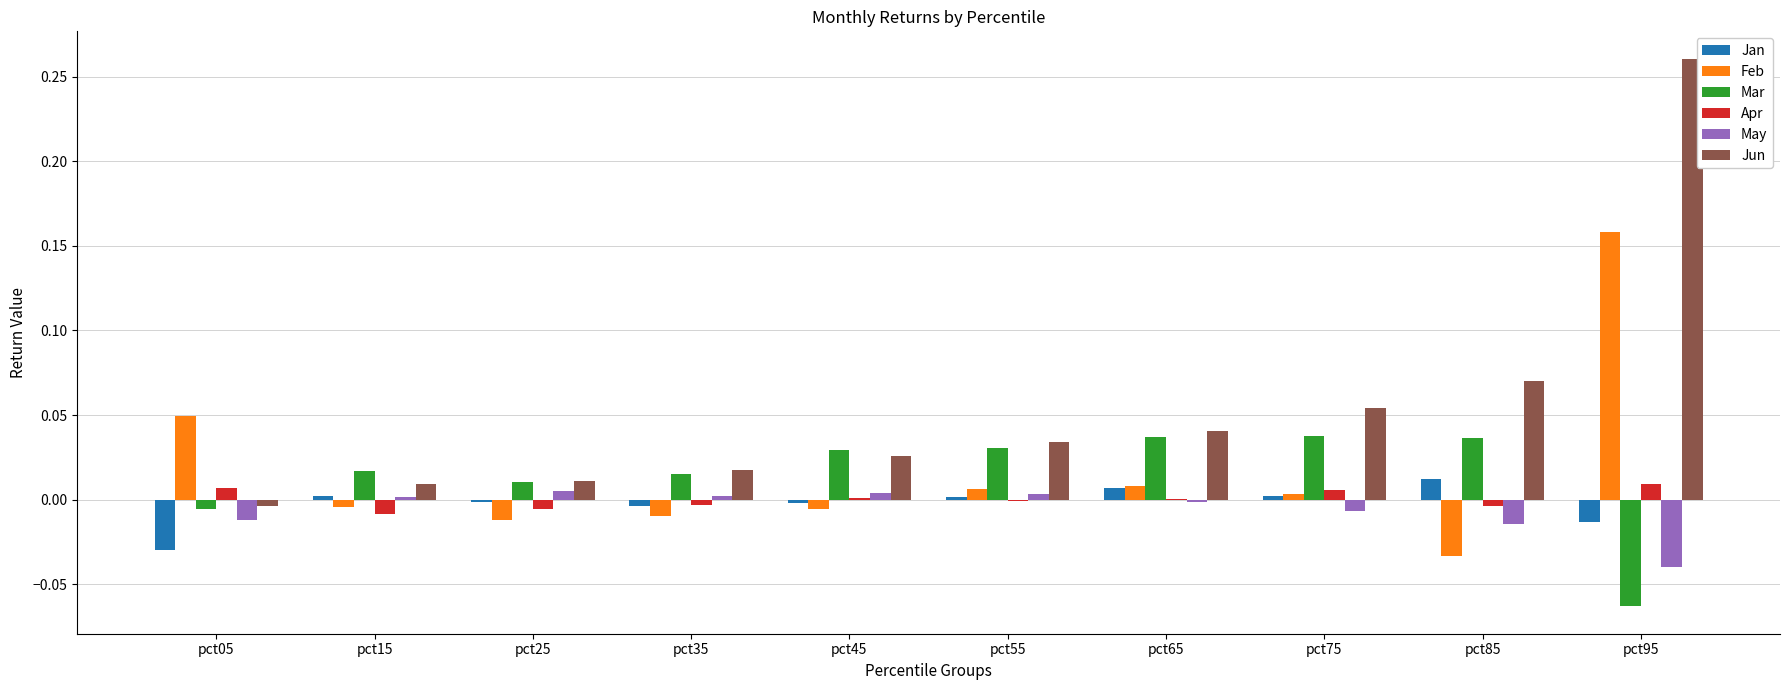

Which series changed the most between pct15 and pct75?

Jun